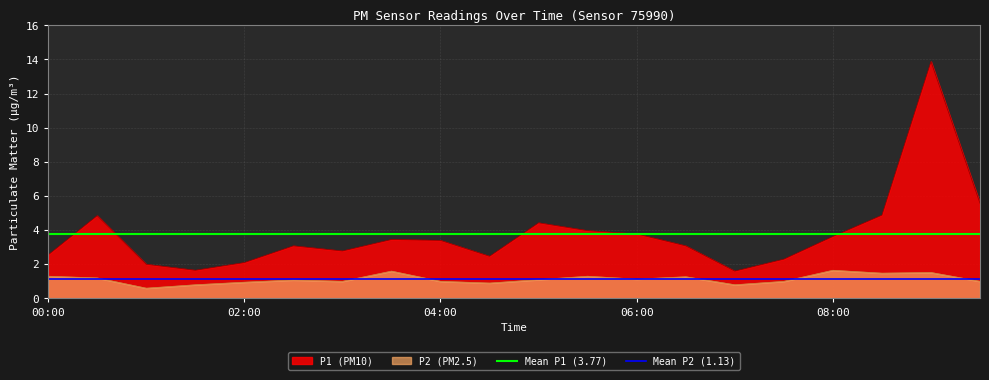

True or false: P2 (PM2.5) and P1 (PM10) intersect in this chart.

False